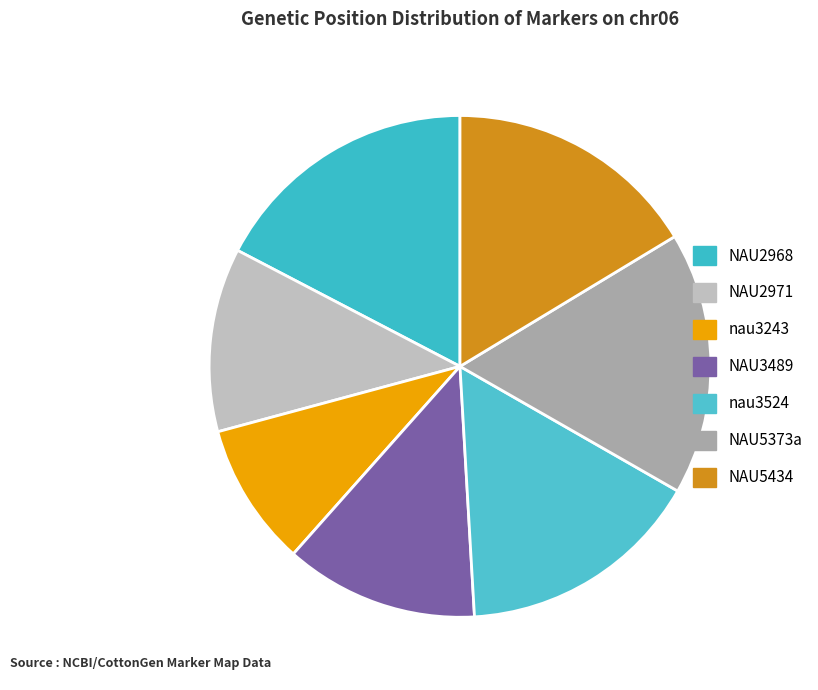

Approximately how many times larger is the value at nau3524 compared to NAU2968?

0.9